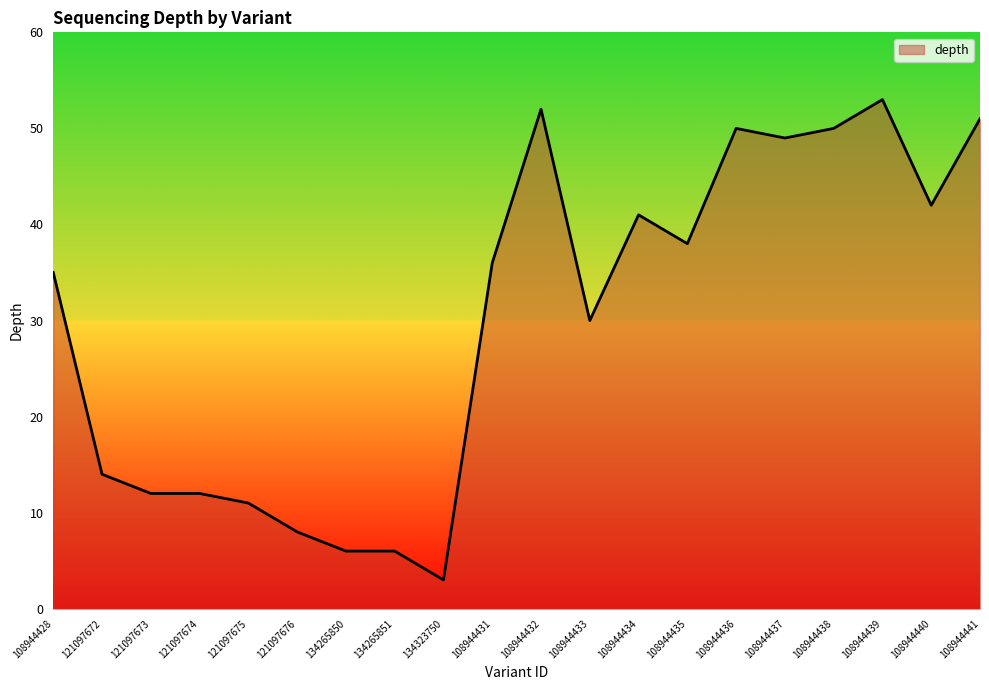

What position from the left is 121097676?

6